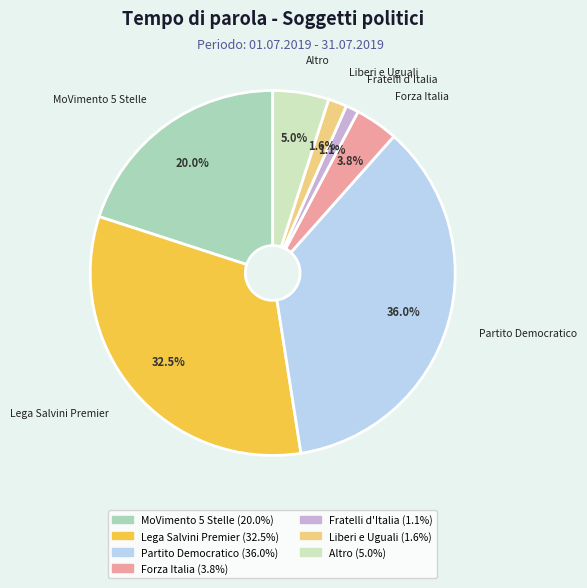

How many slices are in this pie chart?

7